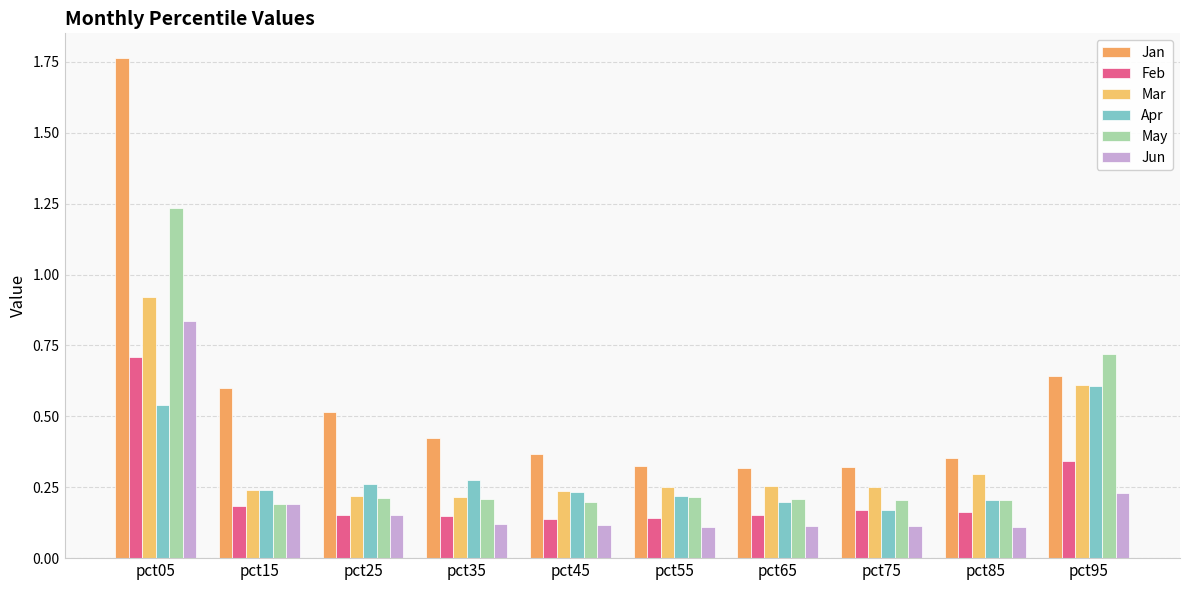

What is the sum of all Feb values?

2.3